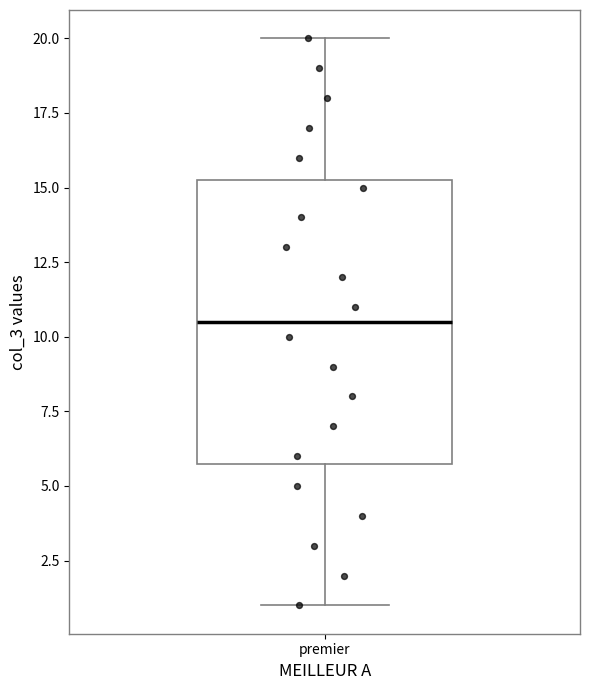

Transcribe this box plot: give where the median line is, the range the box spans, and where the two whiskers end, as read against the y-axis. The values are not printed on the chart, so give them approximately, as read against the axis.

median 10.5, box 6.0 to 15.5, whiskers 1.0 to 20.0